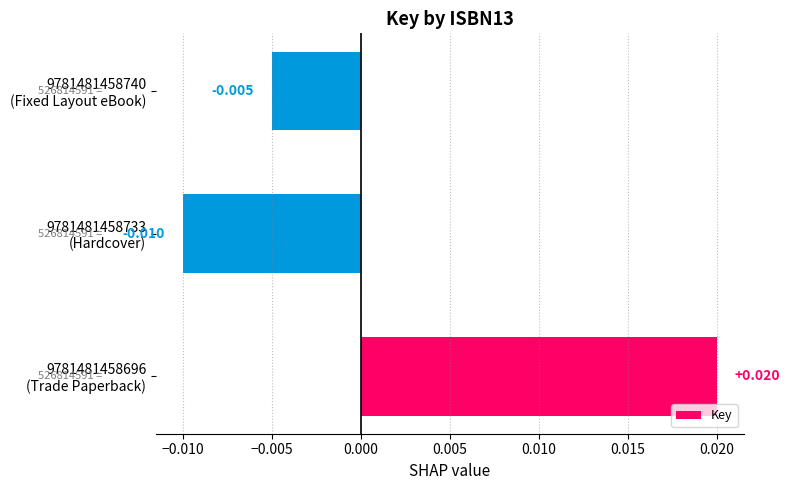

Are the bars horizontal?

Yes